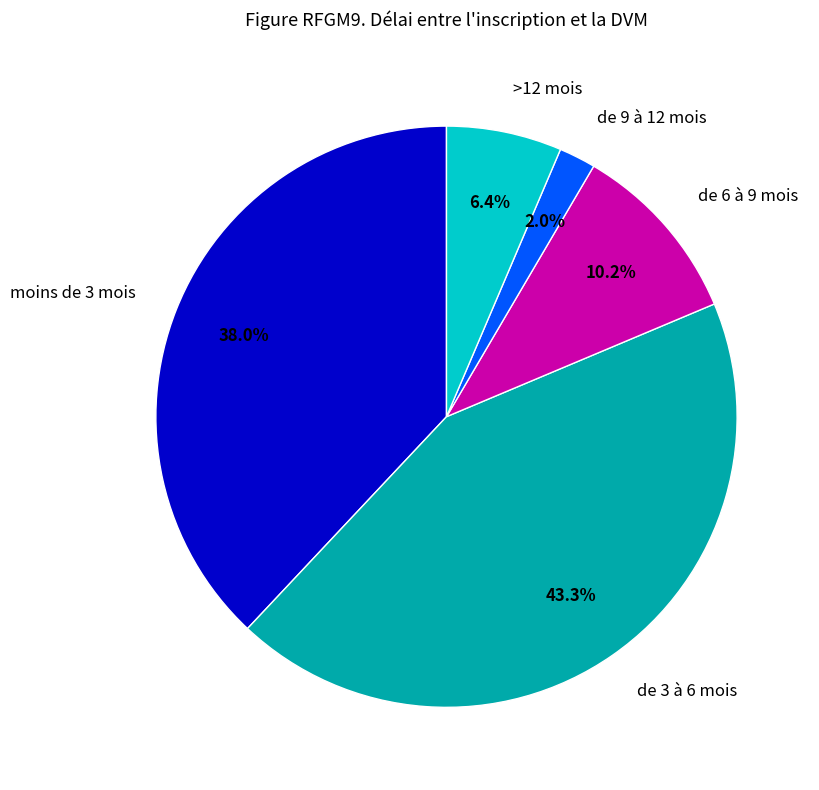

Approximately how many times larger is the value at de 9 à 12 mois compared to moins de 3 mois?

0.1